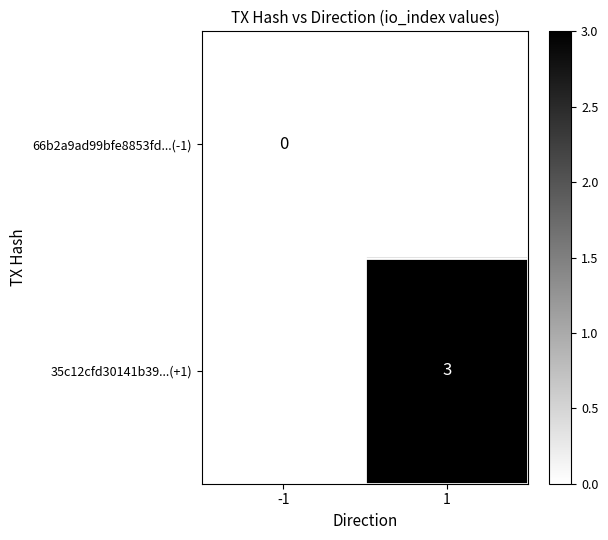

Is the value of 66b2a9ad99bfe8853fd...(-1) at -1 greater than the value of 35c12cfd30141b39...(+1) at 1?

No